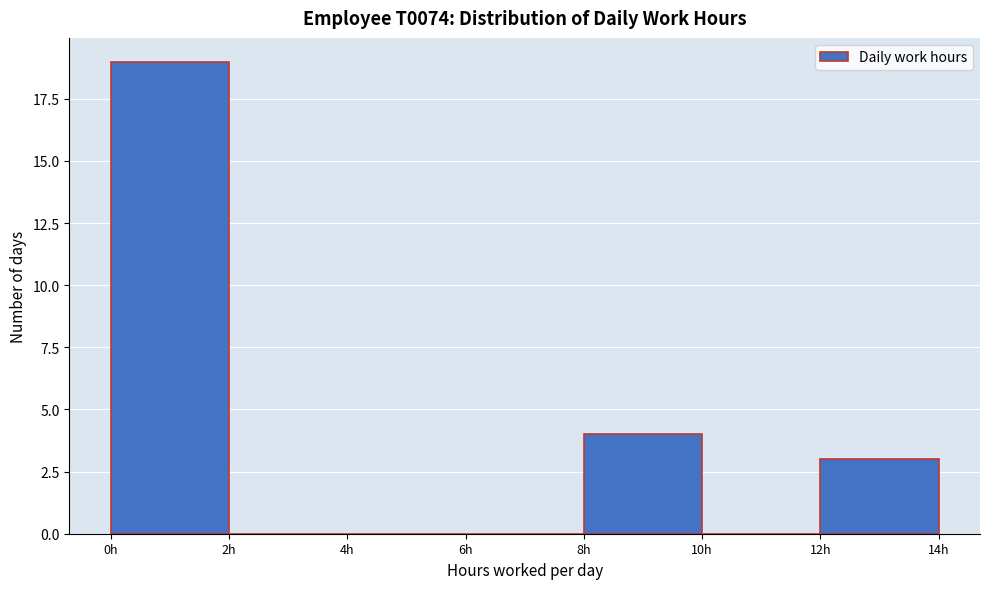

What is the height of the bar covering 8 to 10 on the x-axis? The values are not printed on the chart, so give them approximately, as read against the axis.

4